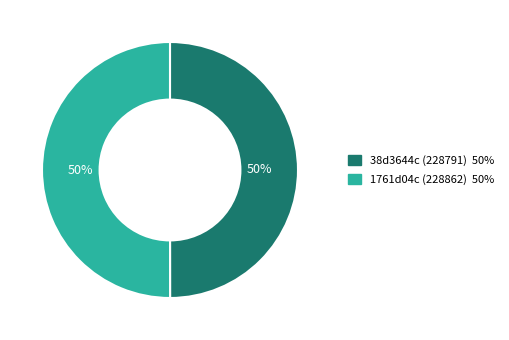

To the nearest percent, what percentage of the pie is 38d3644c?

50%